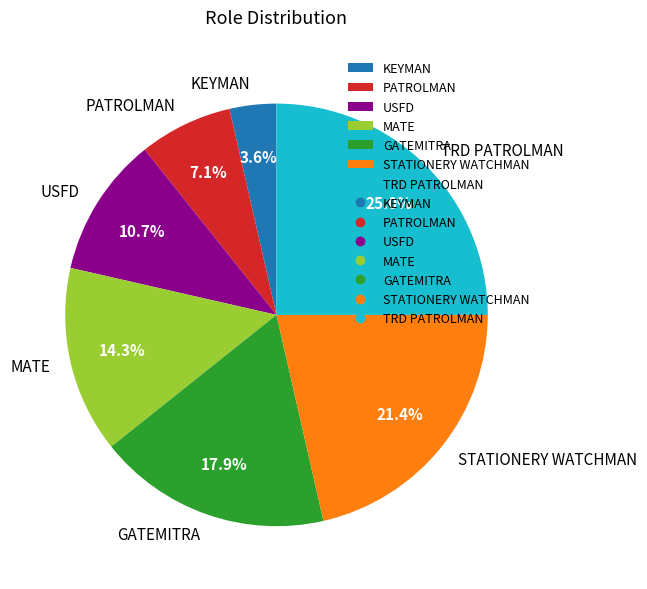

How many segments does this pie chart have?

7